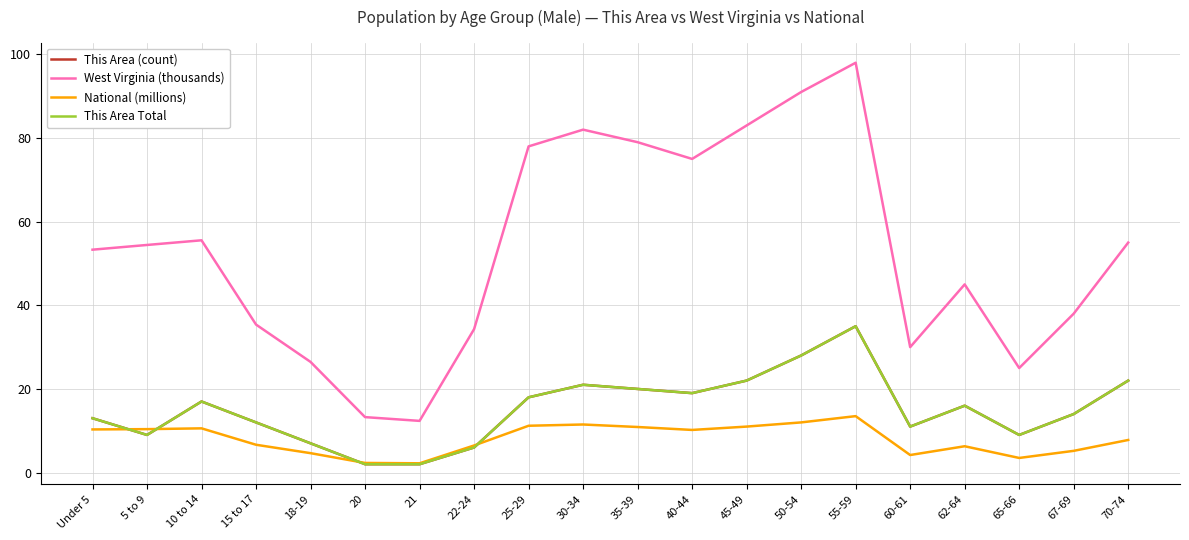

What is the average value of the This Area Total series?

15.2